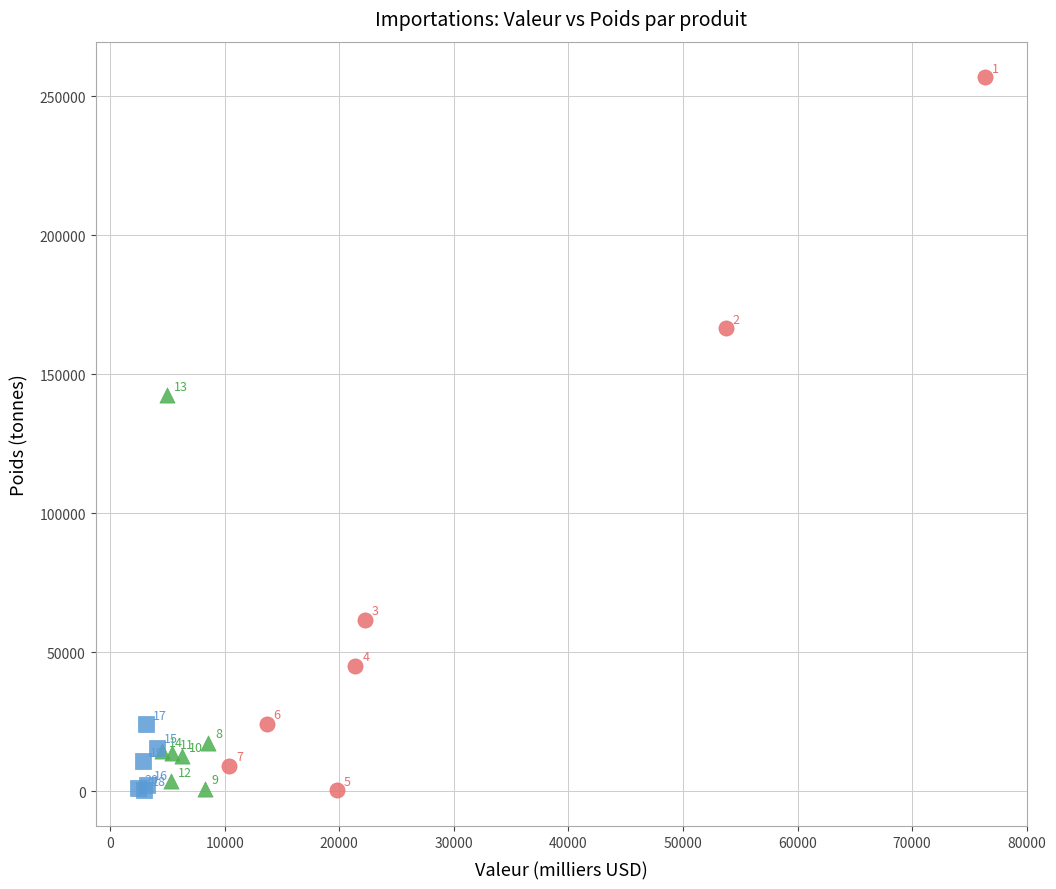

Which series reaches the maximum Y coordinate?

Rang 1-7 (Top)